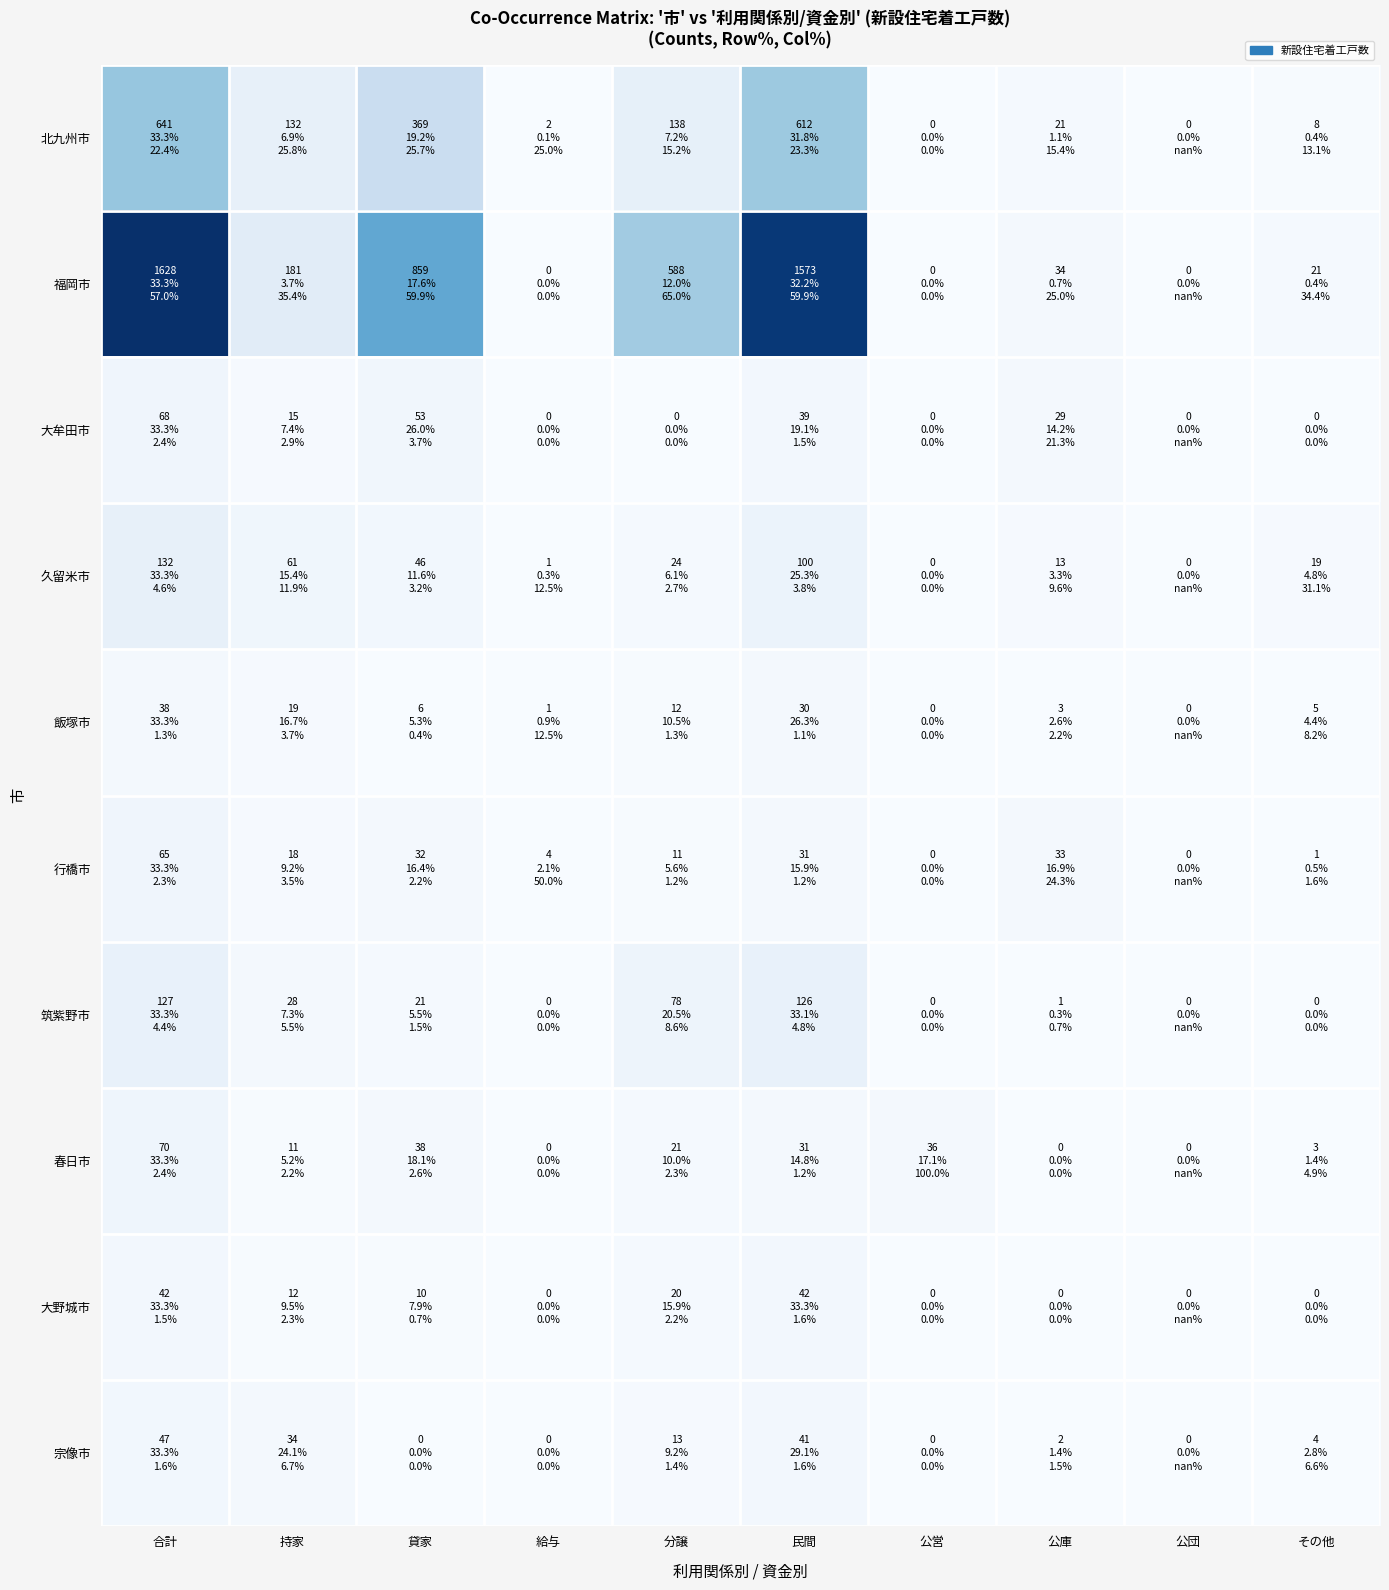

At which category is the sum across all series the highest?

合計